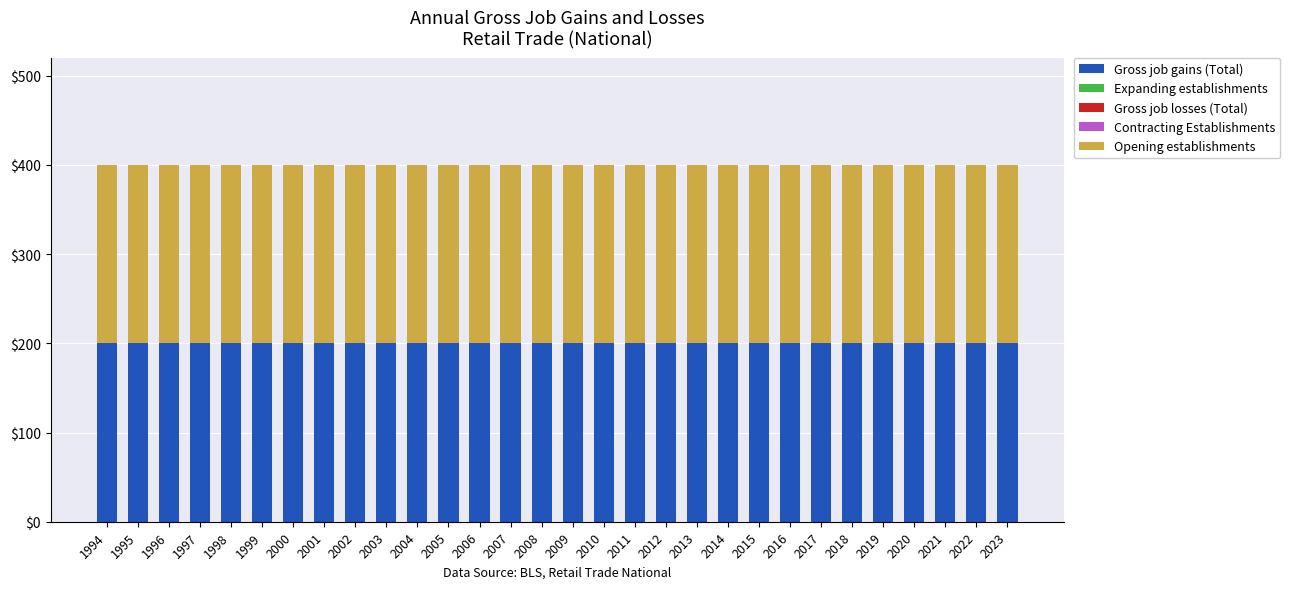

At which category does the chart reach its minimum across all series?

1994